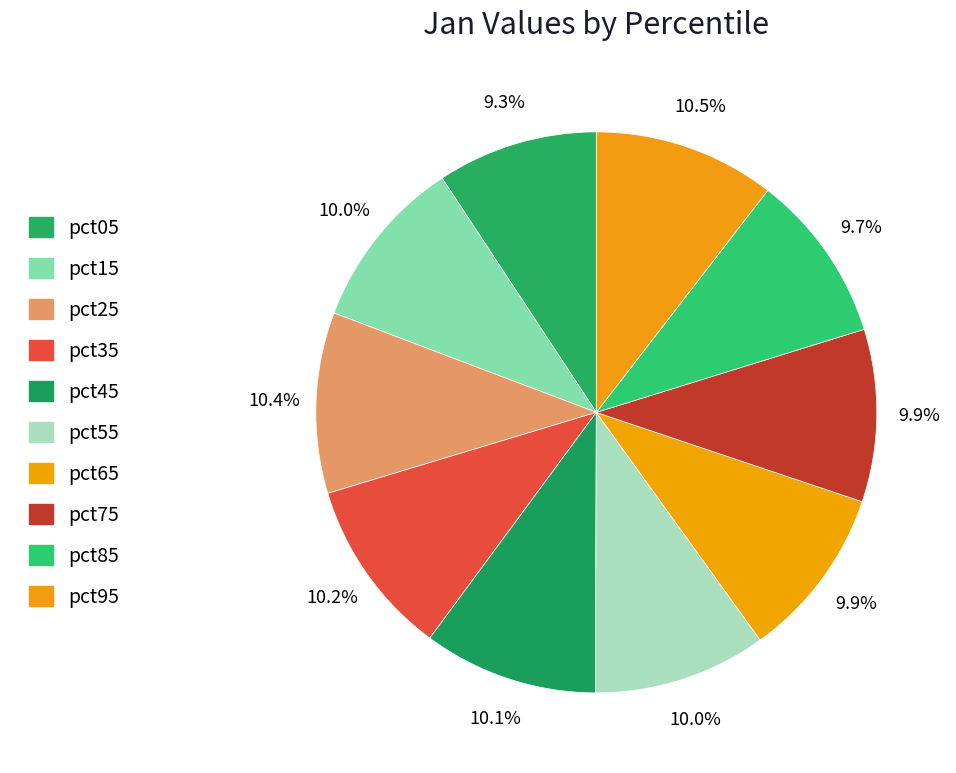

What percentage is the pct35 slice, to the nearest percent?

10%